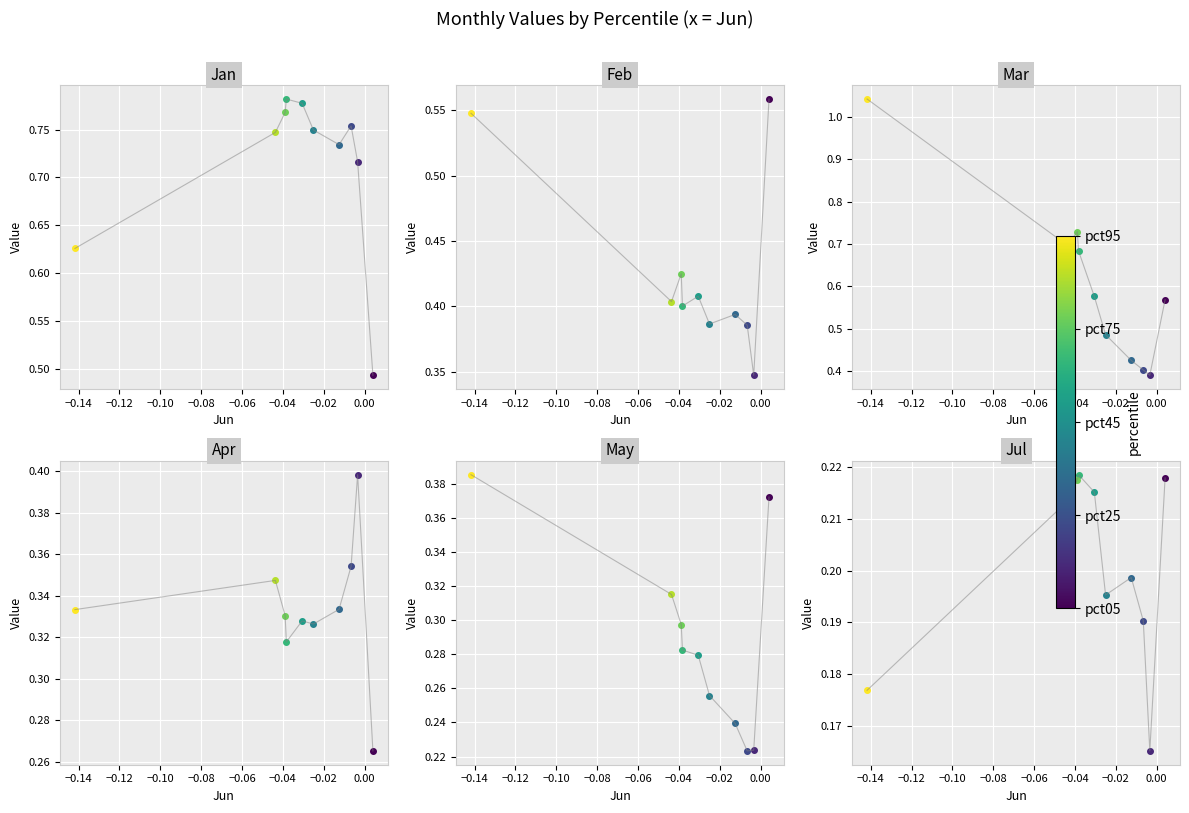

Which category has the lowest value across all series?

−0.14